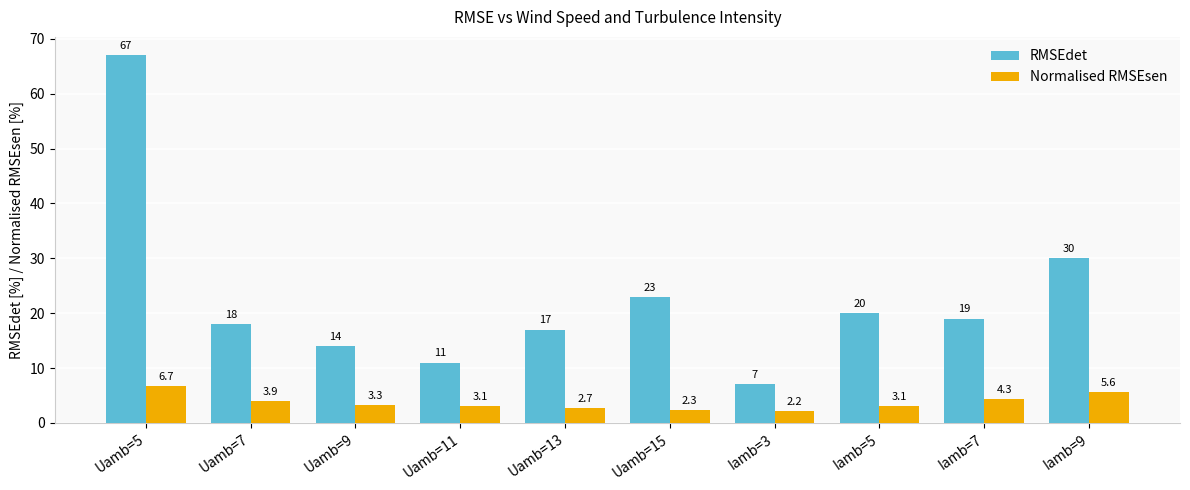

What is the label of the 8th bar from the left?

Iamb=5